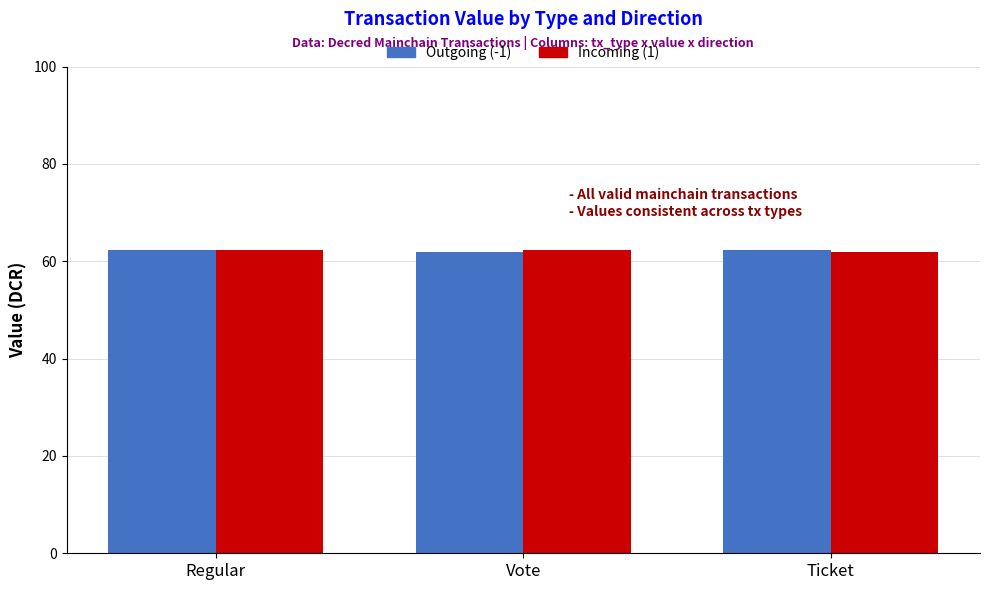

Are the bars horizontal?

No